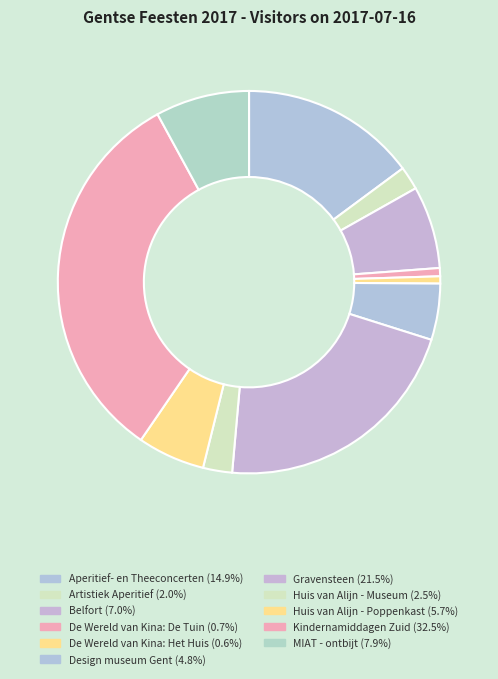

To the nearest percent, what is the difference between the largest and smallest slice percentages?

32%